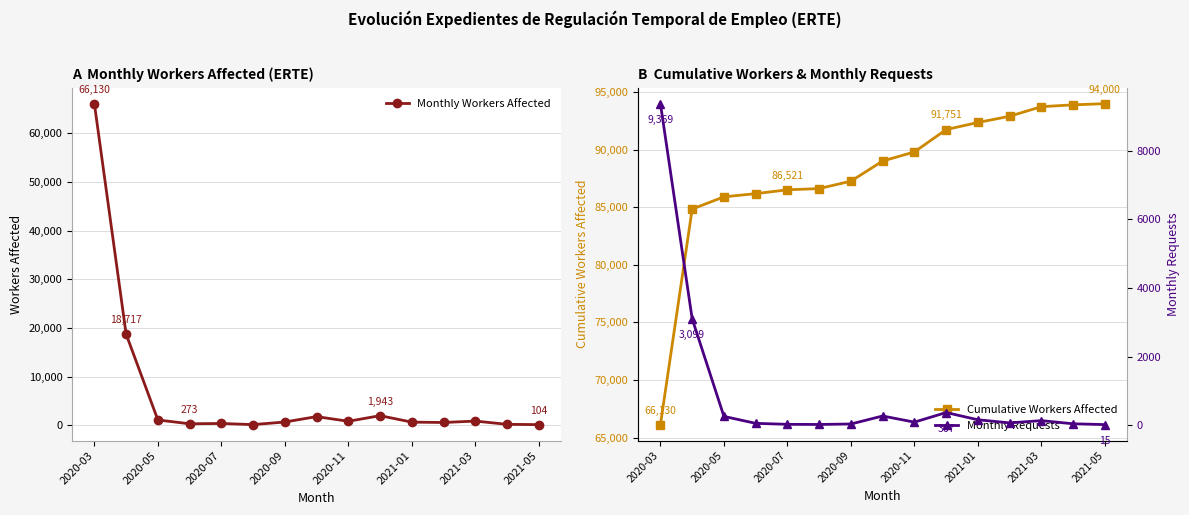

Which category has the highest value in the Monthly Workers Affected series?

2020-03